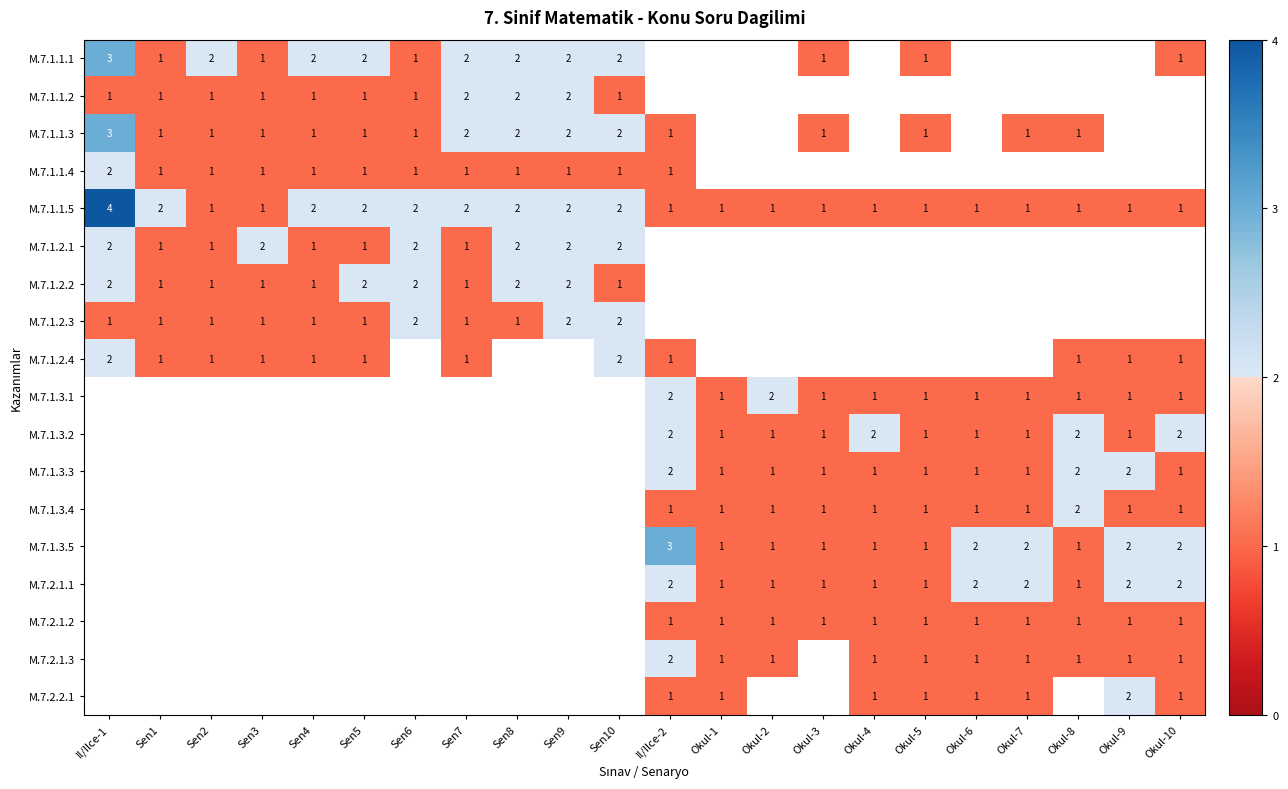

The M.7.1.3.3 series shows 1 at Okul-7. True or false?

True